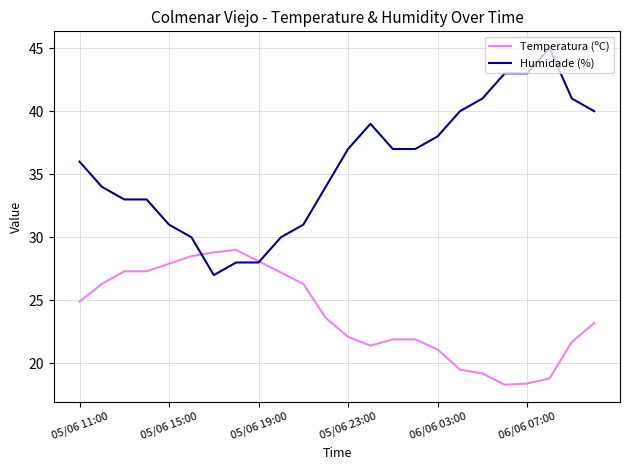

How many lines are shown in the chart?

2